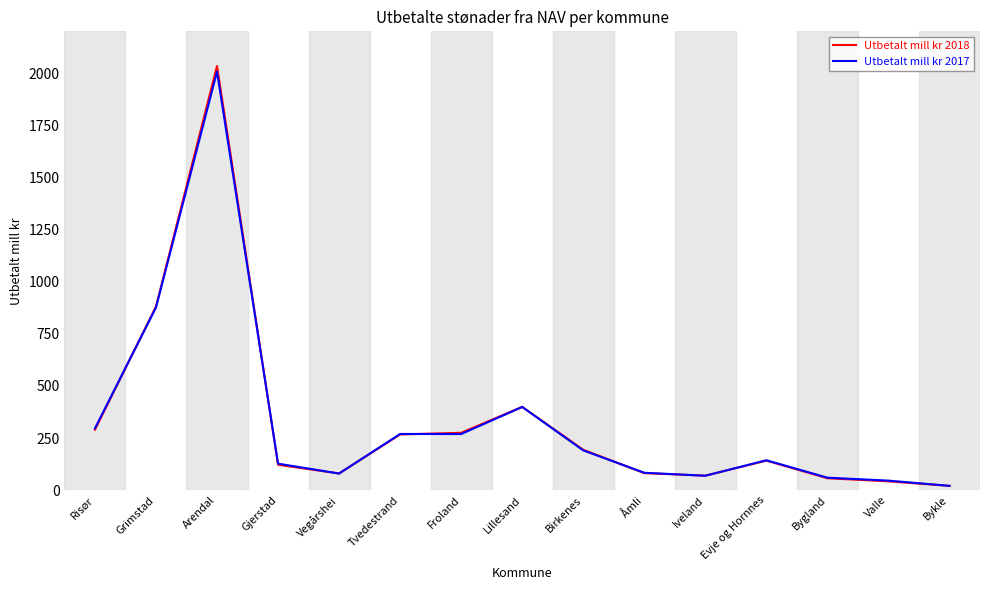

What is the difference between the Utbetalt mill kr 2018 values at Valle and Gjerstad?

79.6